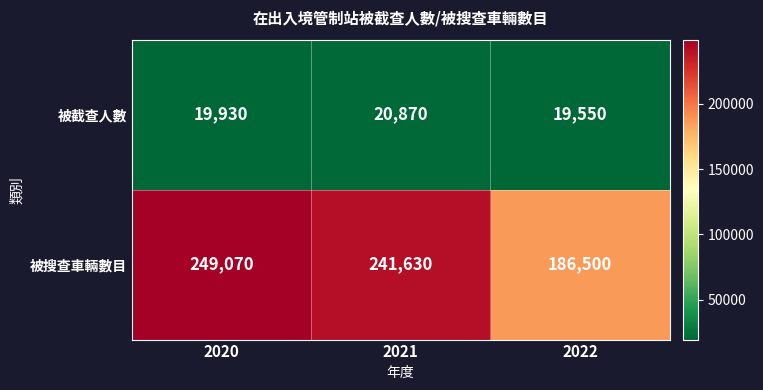

Which series has the largest total across all categories?

被搜查車輛數目